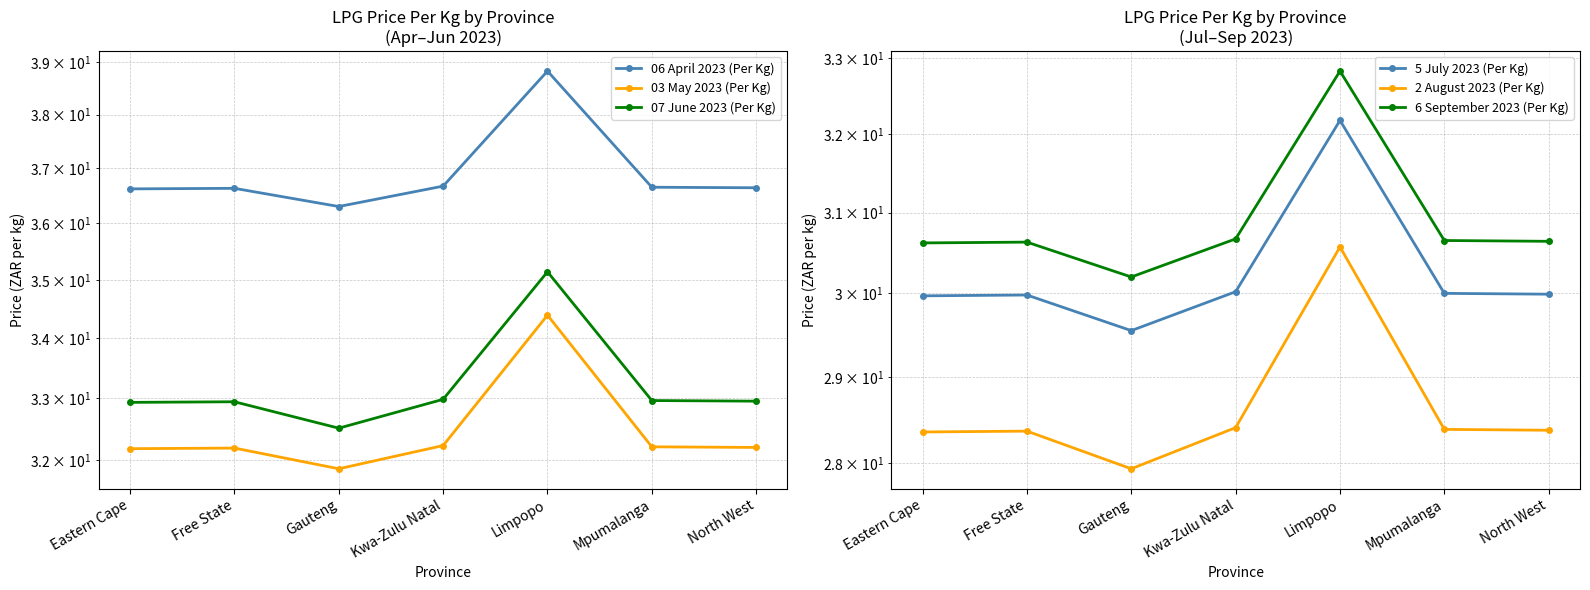

Is this an area chart (filled region under the line)?

No